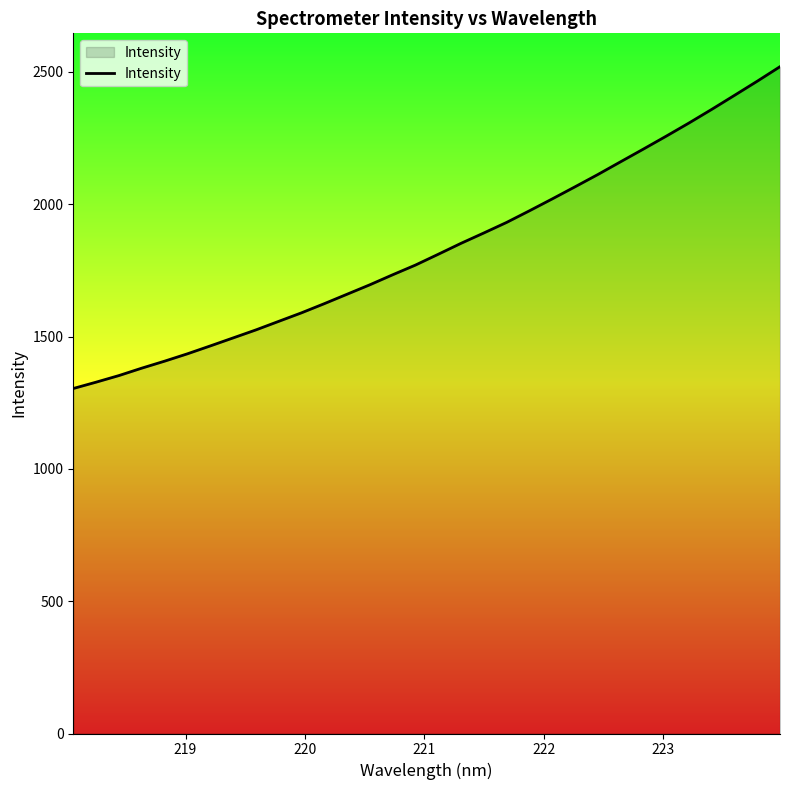

What is the smallest value displayed?

1303.7